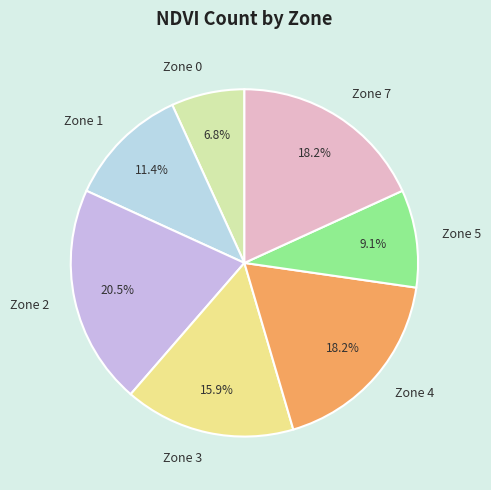

Which category has the biggest portion of the pie?

Zone 2